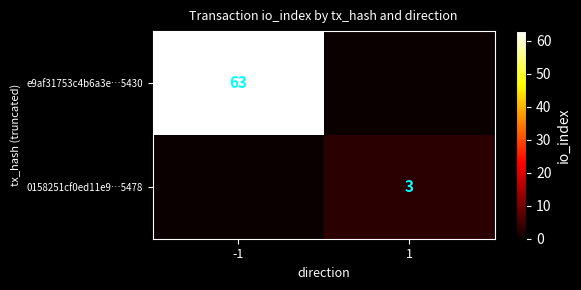

Is the value of e9af31753c4b6a3e…5430 at -1 greater than the value of 0158251cf0ed11e9…5478 at 1?

Yes